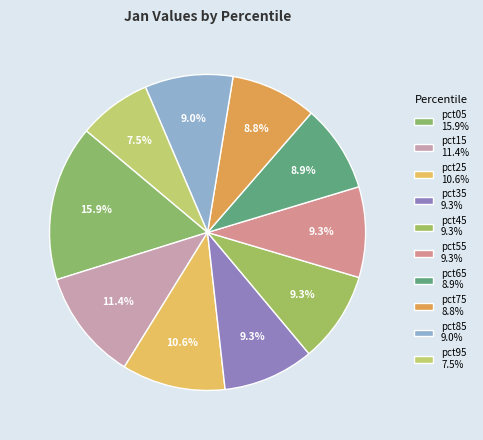

Is it true that pct35 is 9% of the pie?

True